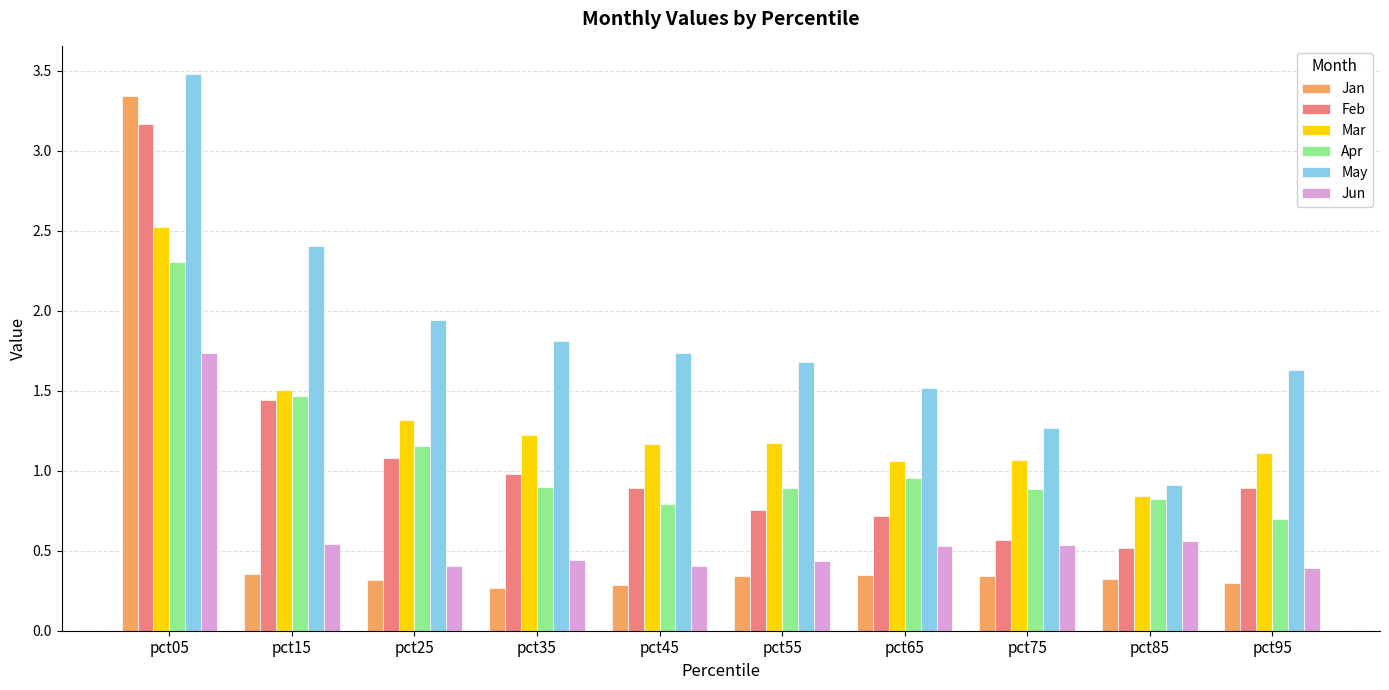

What is the sum of all Apr values?

10.9